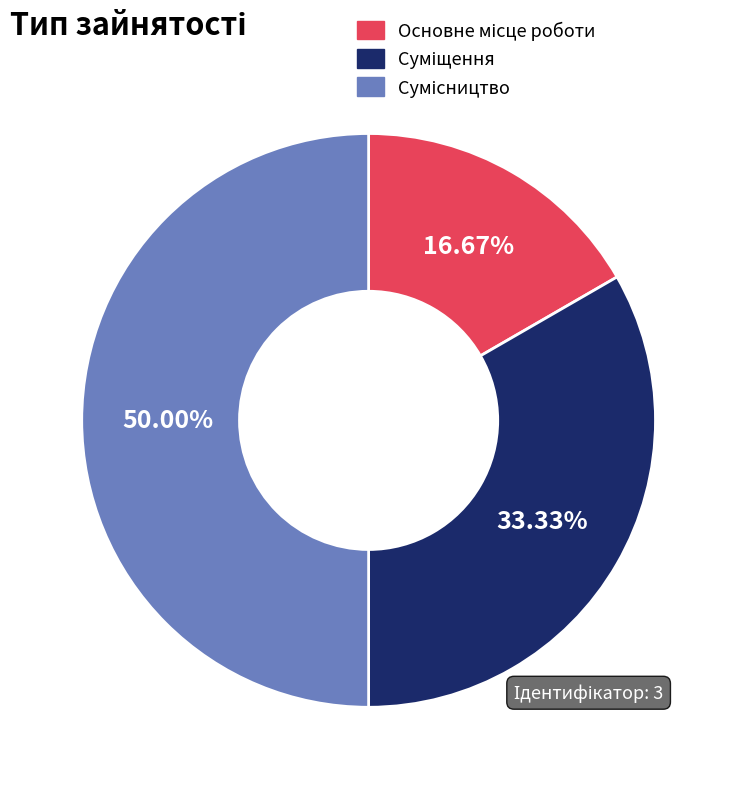

To the nearest percent, what is the difference between the Основне місце роботи and Сумісництво slice percentages?

33%